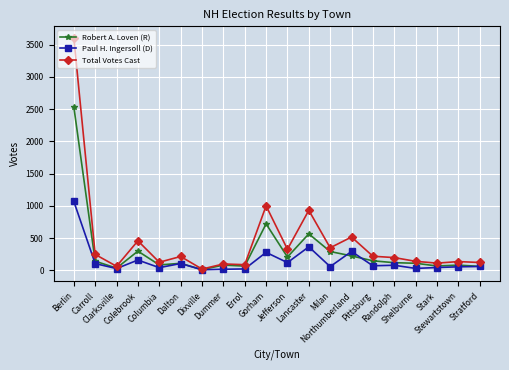

Count the number of categories in the chart.

20